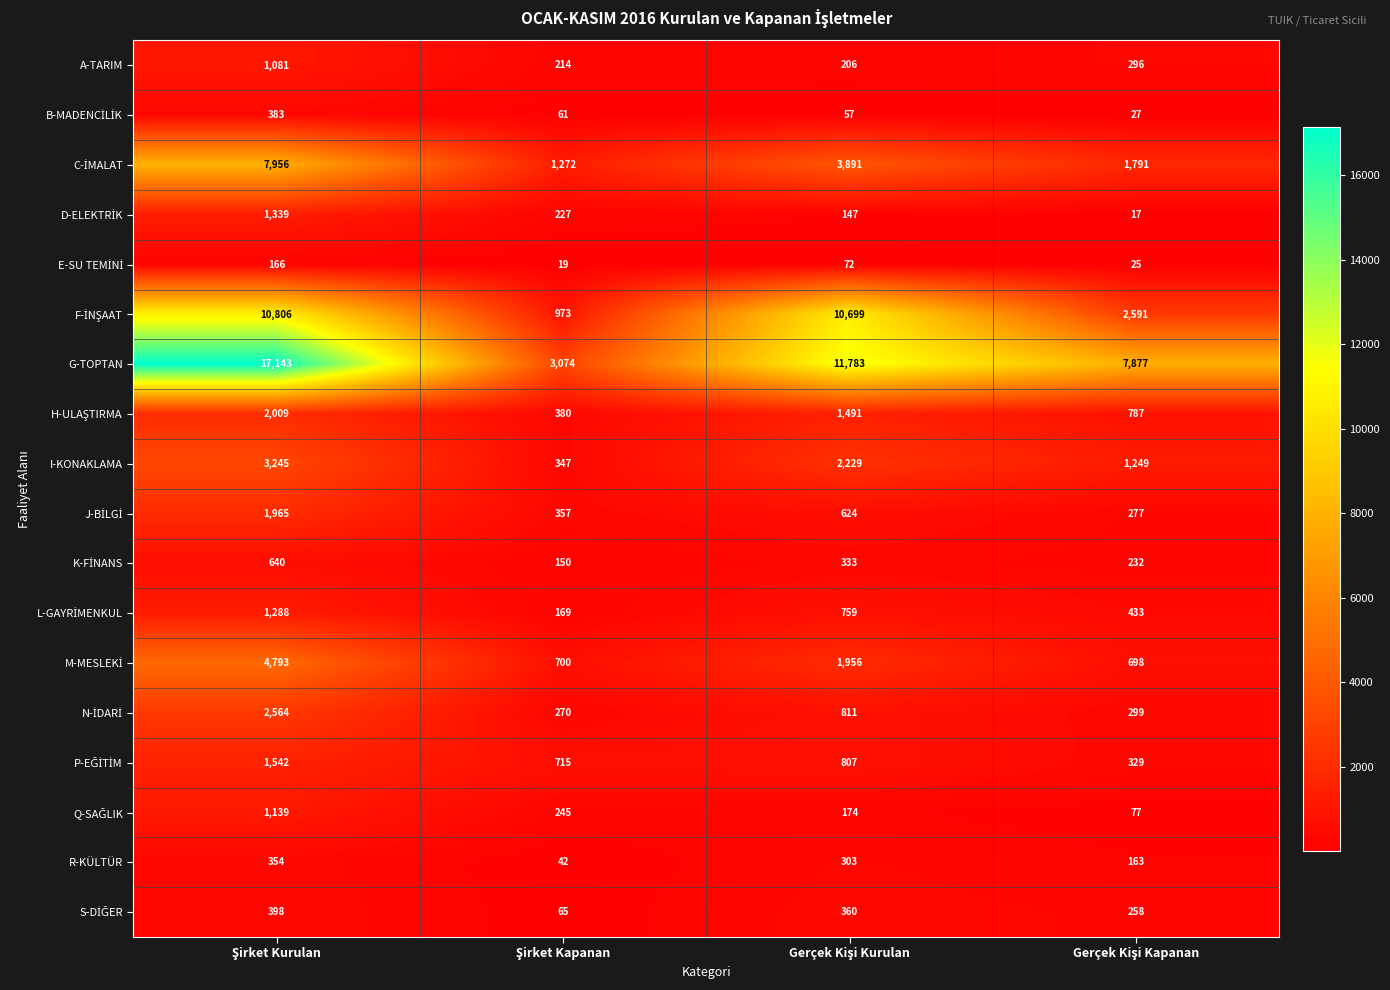

What is the smallest value displayed?

17